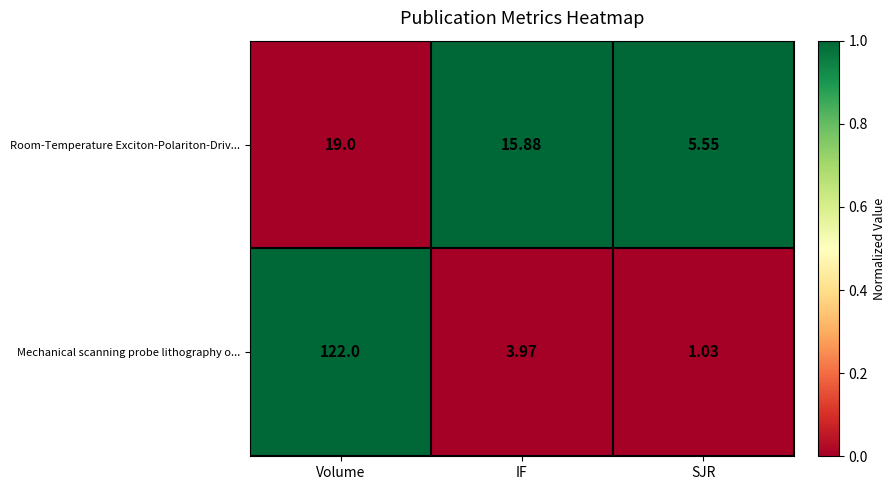

Between Volume and IF, which series saw the biggest shift?

Mechanical scanning probe lithography o...